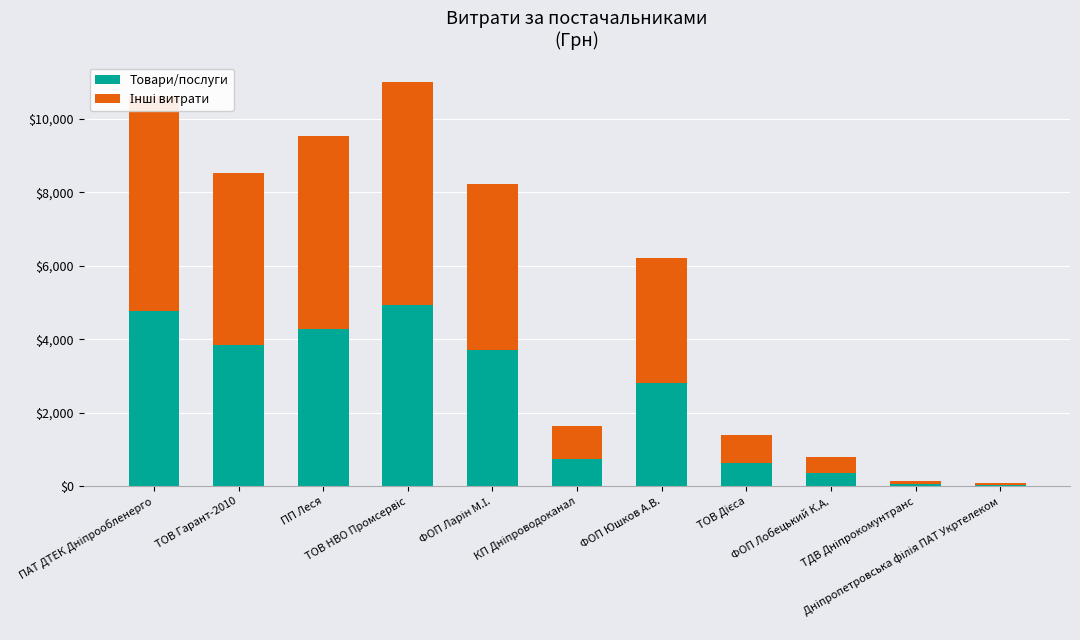

What is the difference between the second highest and minimum values in the Товари/послуги series?

4730.4